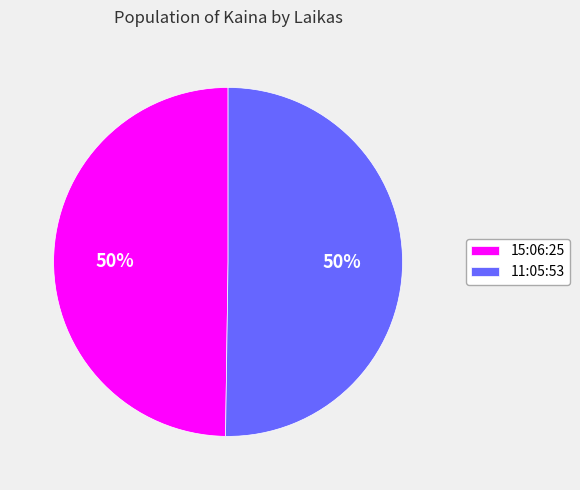

Count the number of slices in the pie.

2